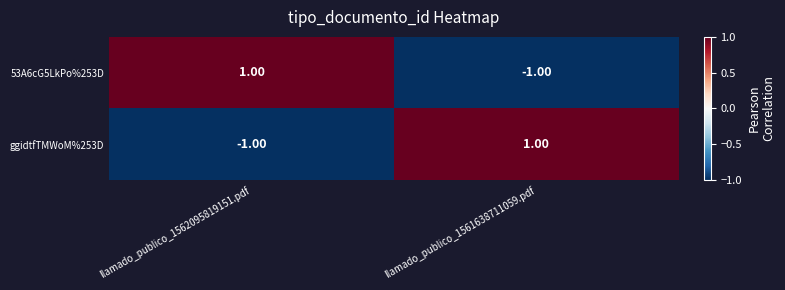

Rank the categories by 53A6cG5LkPo%253D value from highest to lowest.

llamado_publico_1562095819151.pdf, llamado_publico_1561638711059.pdf